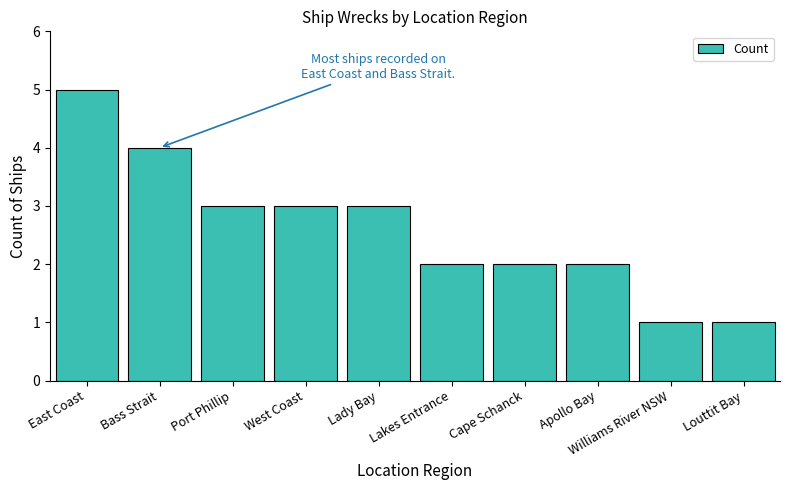

The chart shows a value of 2 at Bass Strait. True or false?

False